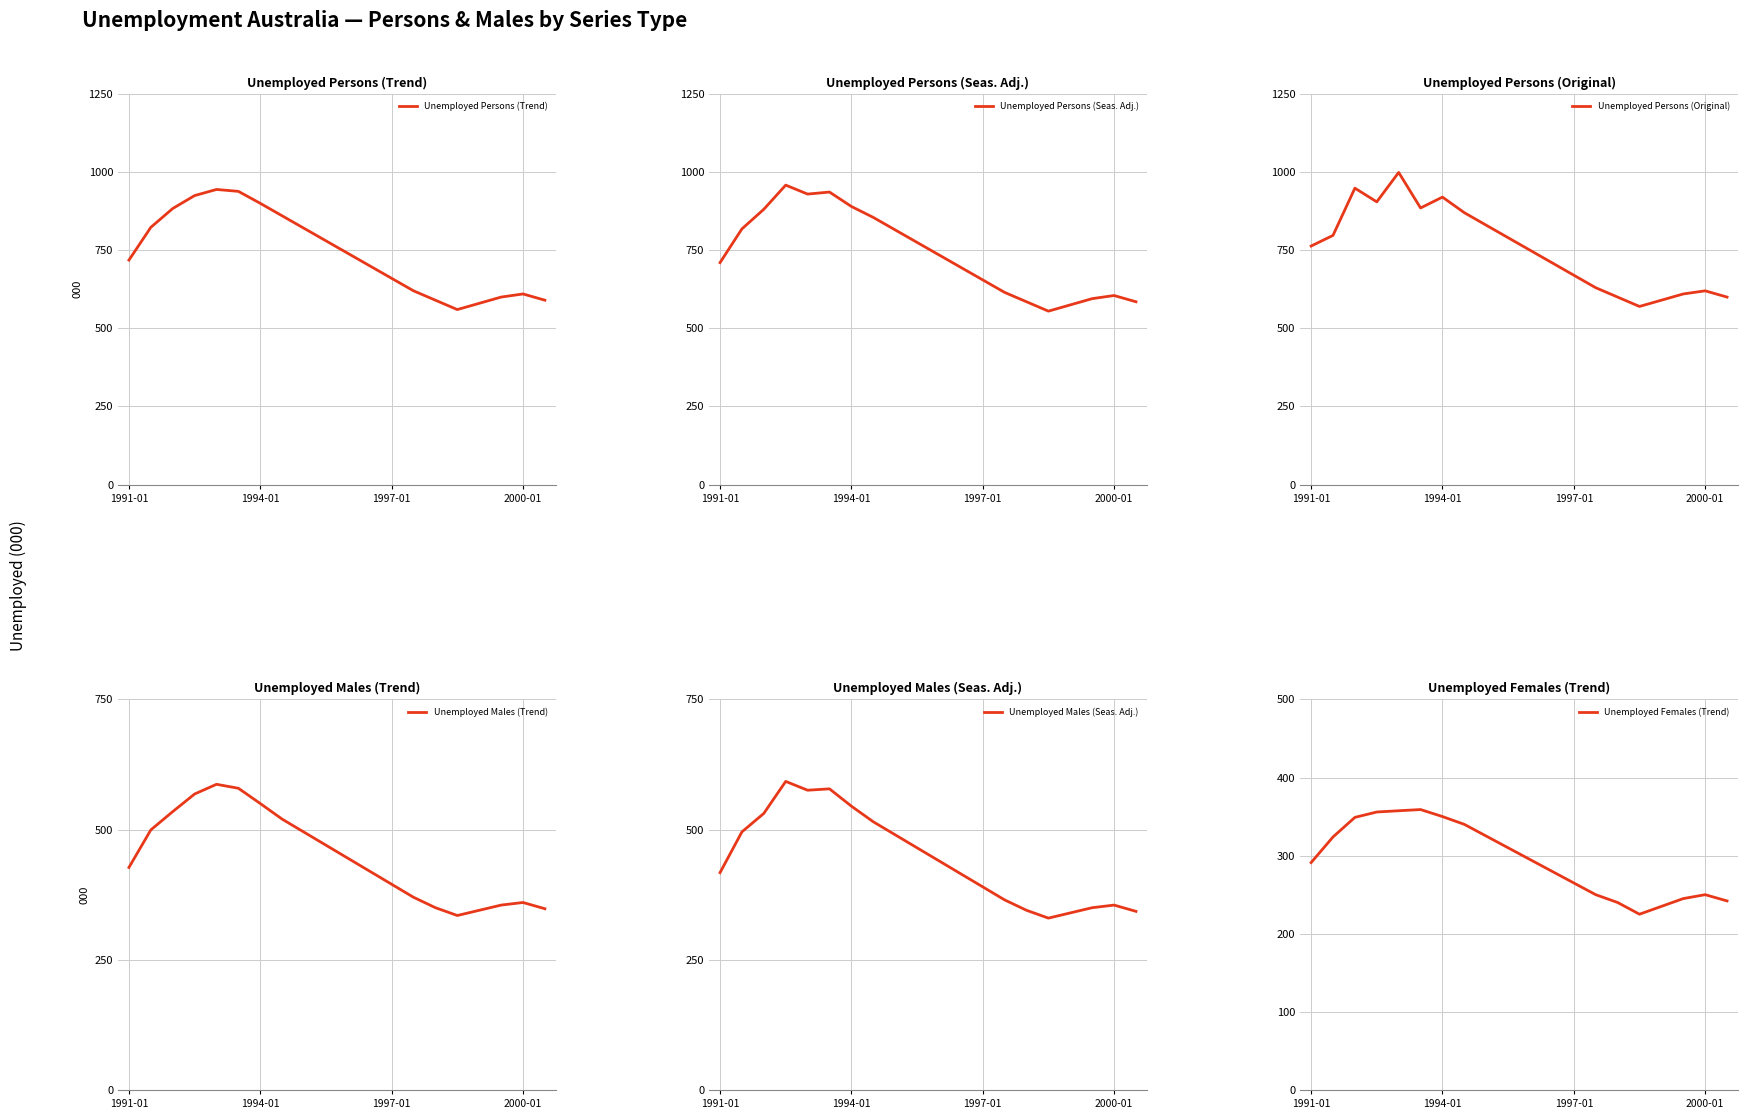

At how many categories does at least one series exceed 791?

8